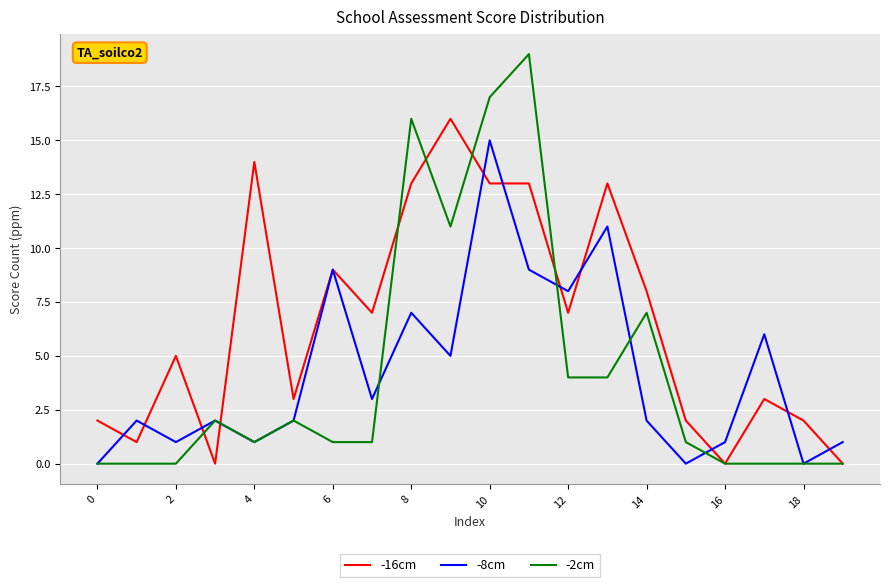

How many lines are shown in the chart?

3